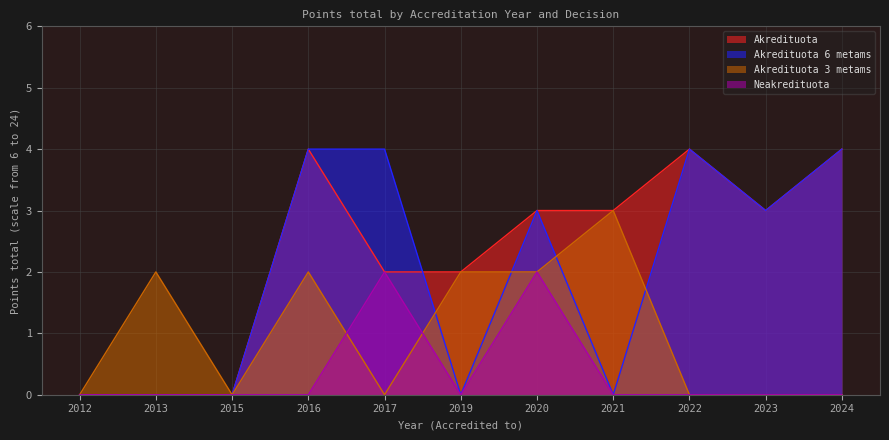

Which series changed the most between 2019 and 2021?

Akredituota